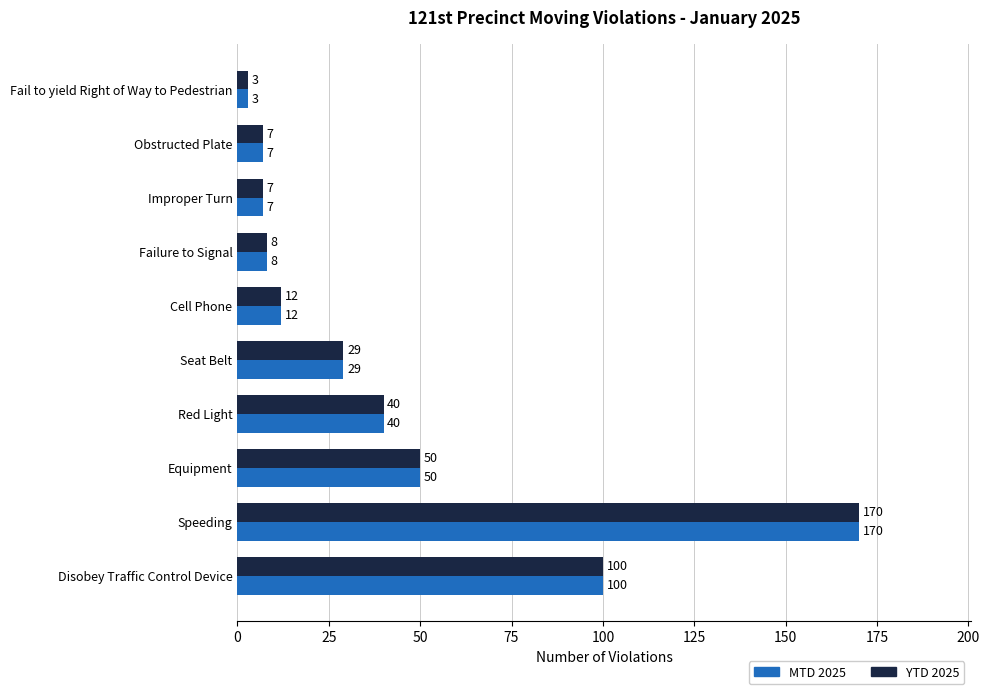

What is the sum of all MTD 2025 values?

426